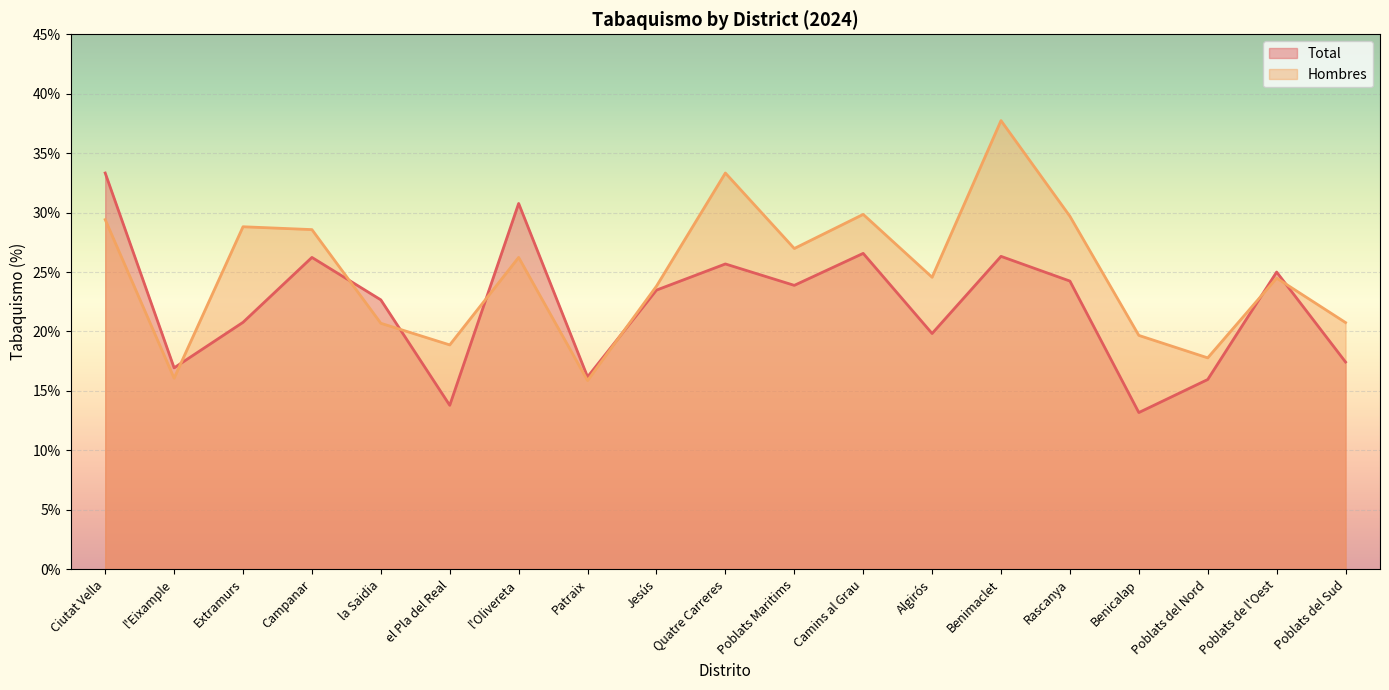

Is it true that Hombres equals 10.4 at la Saidia?

False